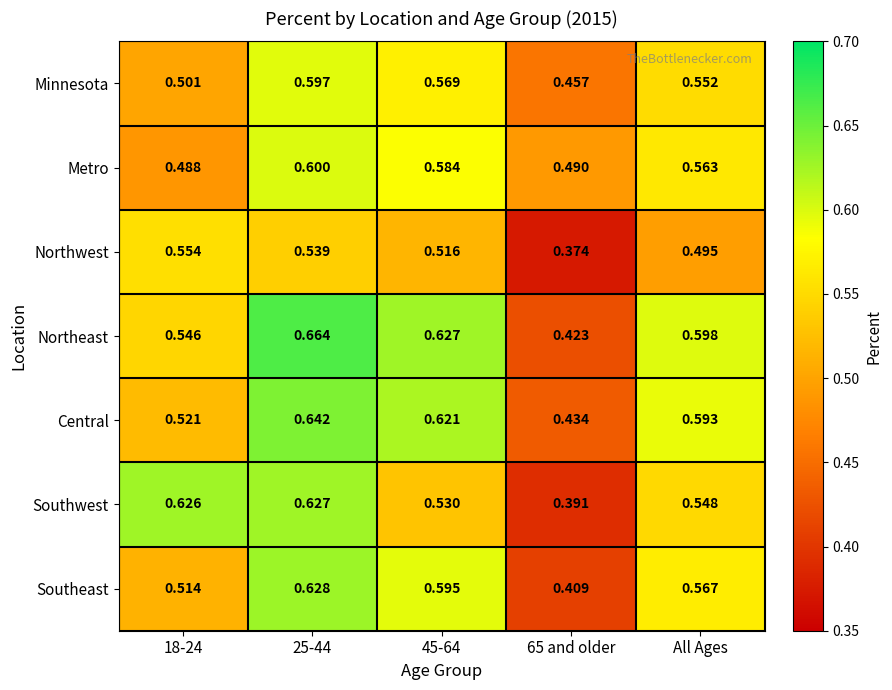

List the series in order of their peak value, lowest first.

Northwest, Minnesota, Metro, Southwest, Southeast, Central, Northeast